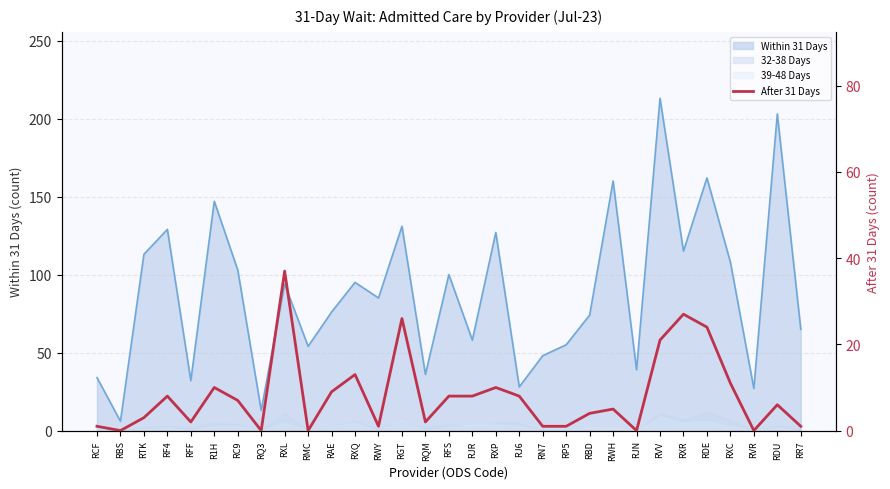

Rank the categories by value from highest to lowest.

RXL, RXR, RGT, RDE, RVV, RXQ, RXC, R1H, RXP, RAE, RF4, RFS, RJR, RJ6, RC9, RDU, RWH, RBD, RTK, RFF, RQM, RCF, RWY, RN7, RP5, RR7, RBS, RQ3, RMC, RJN, RVR